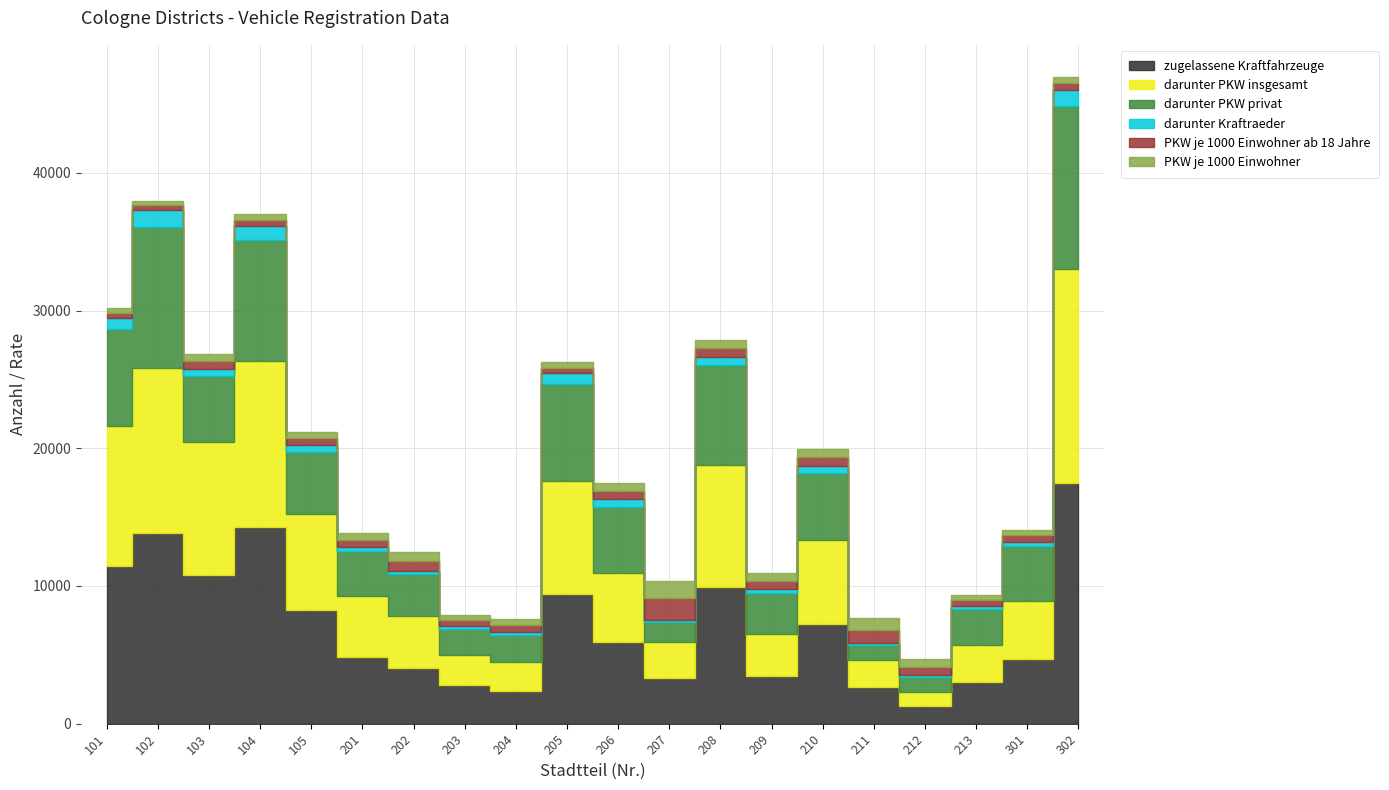

The value of darunter PKW privat at 206 is 8576. True or false?

False